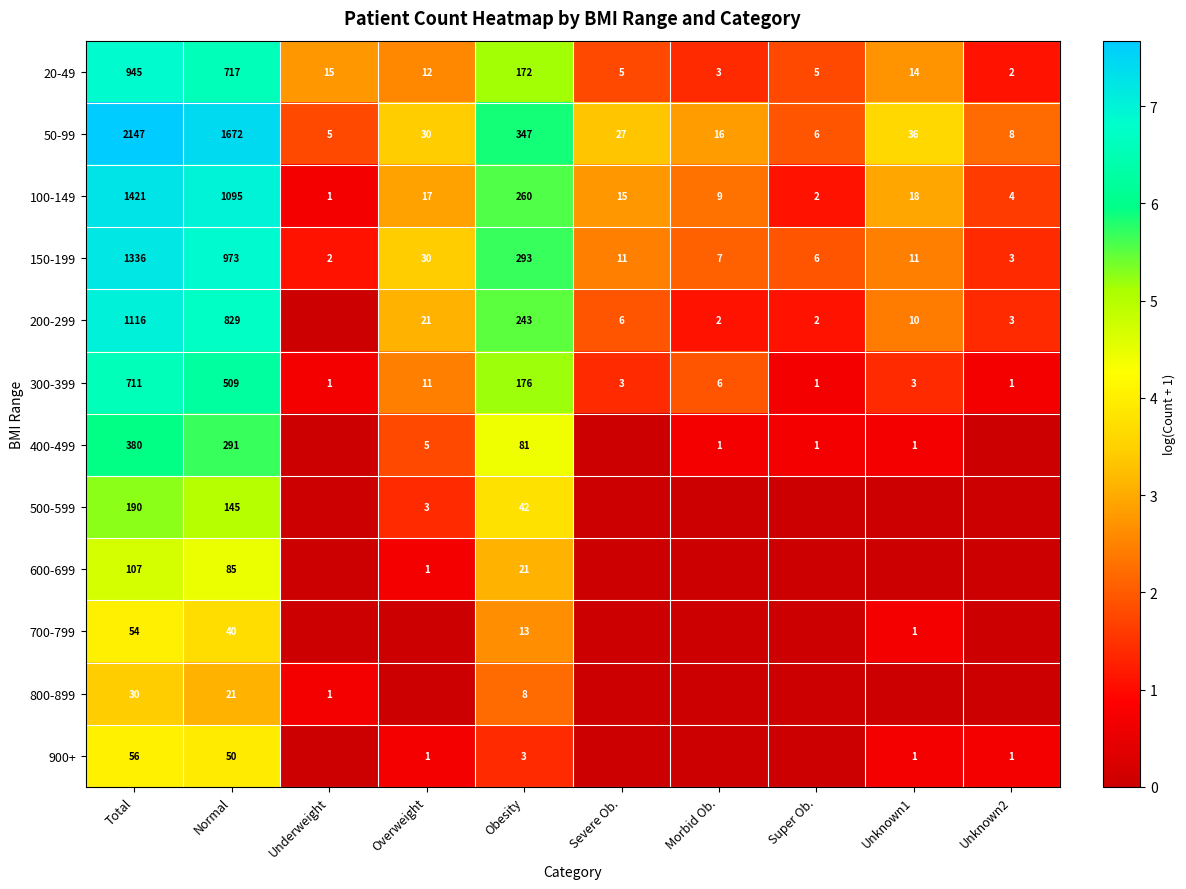

The value of 900+ at Unknown2 is 1. True or false?

True